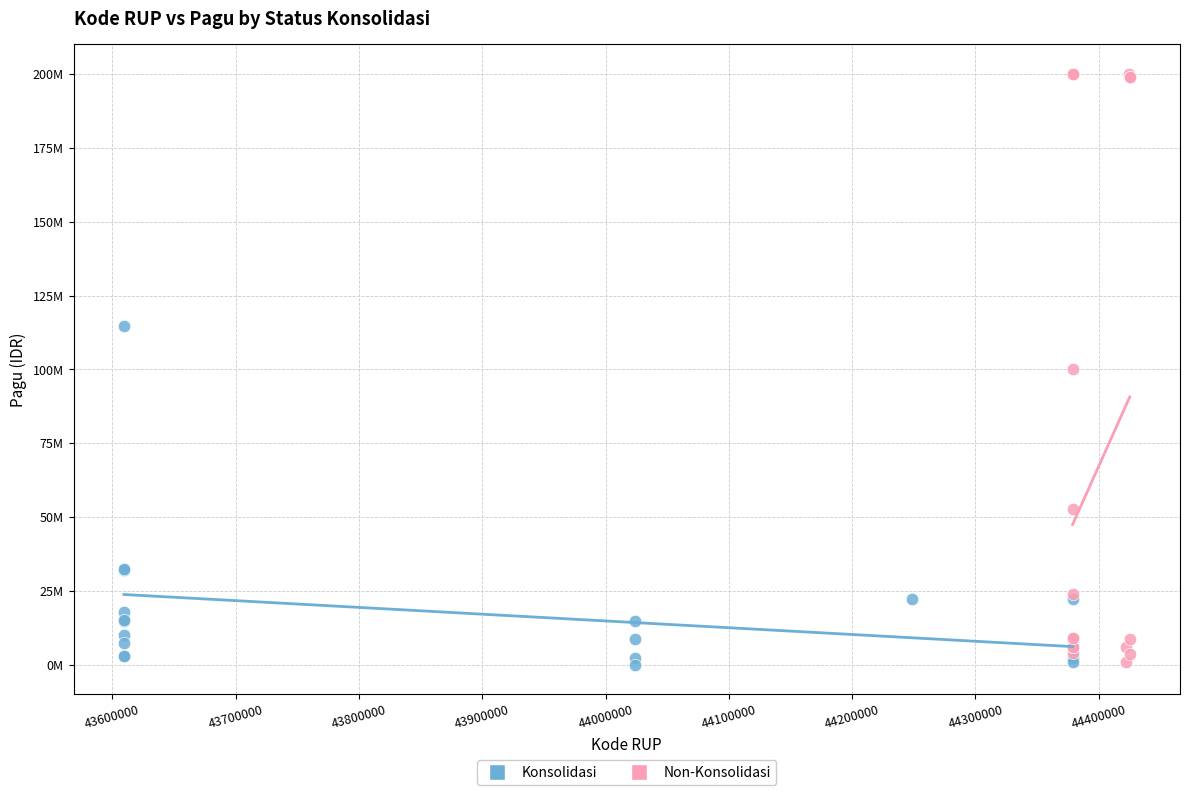

Which series contains the highest Y value?

Non-Konsolidasi